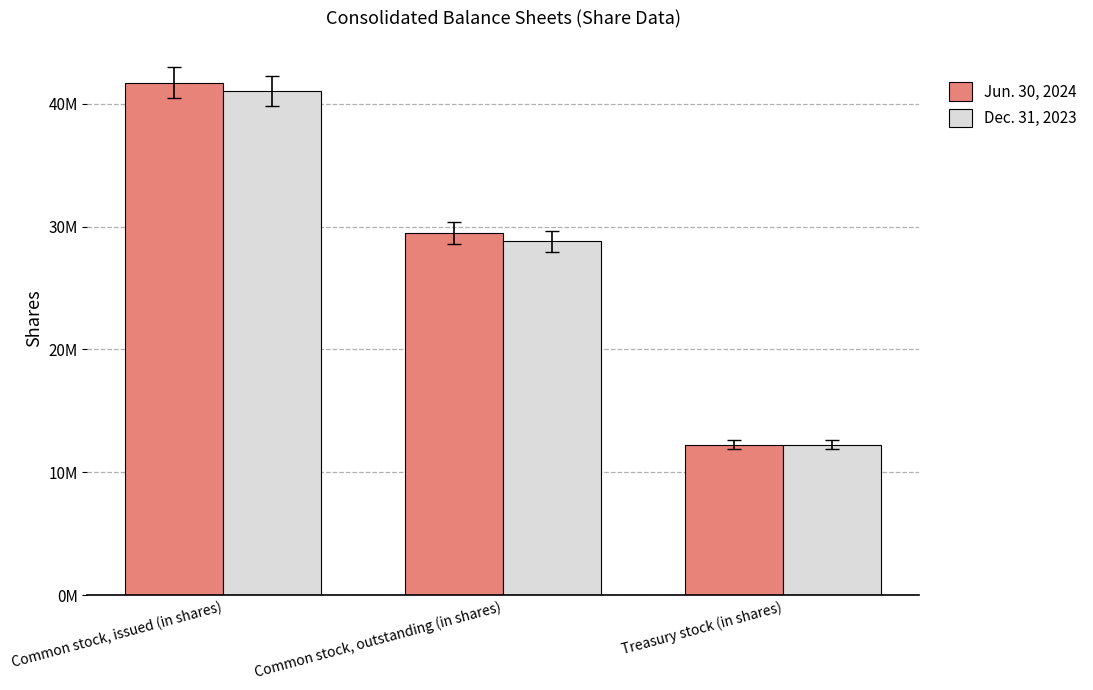

What position from the right is Common stock, issued (in shares)?

3